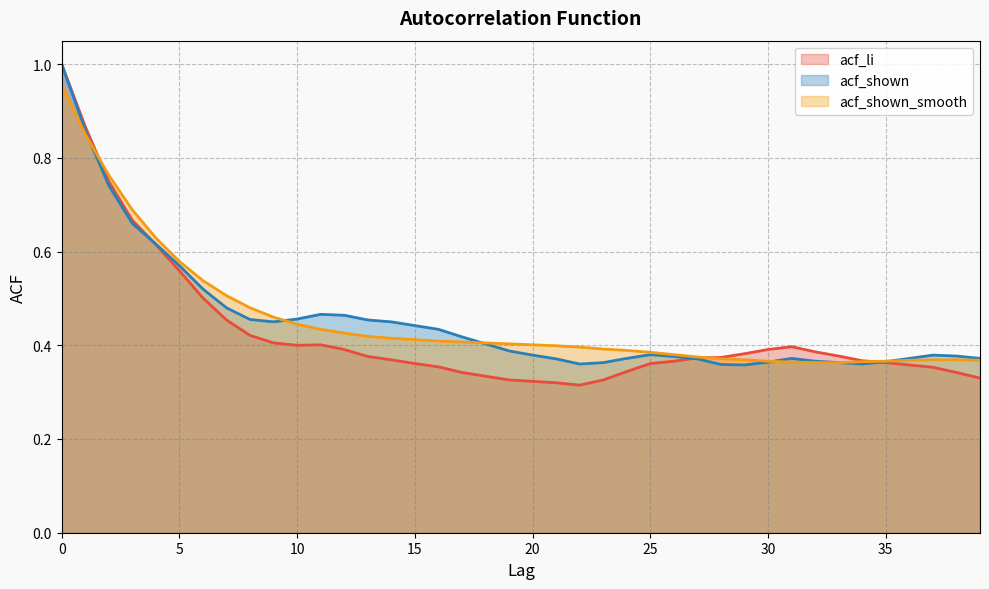

Between 27 and 31, which is larger?

31